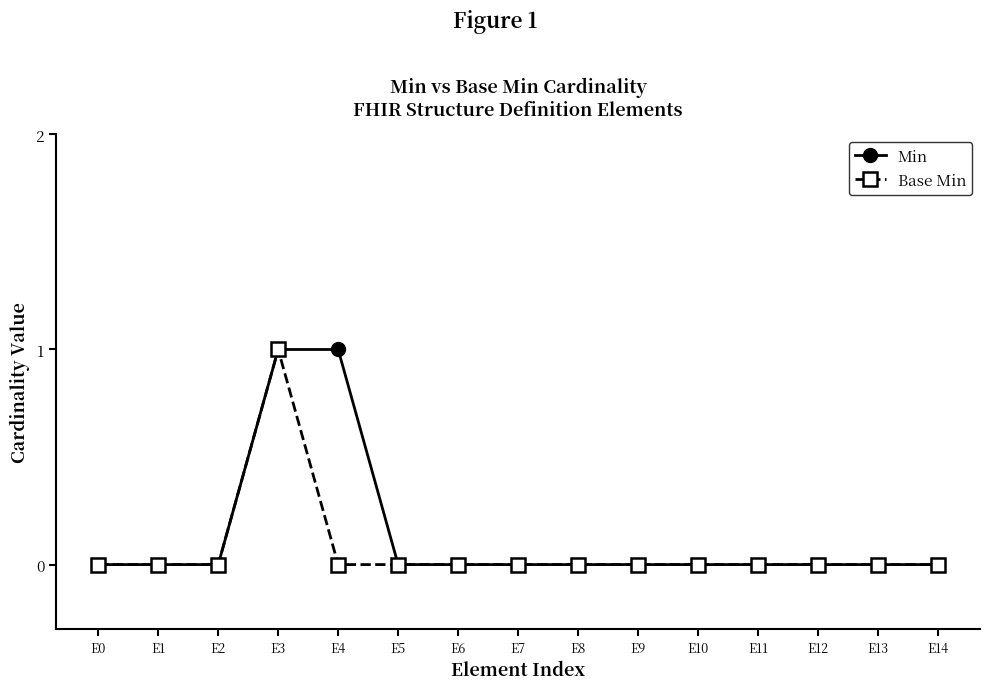

The value of Min at E9 is 0. True or false?

True